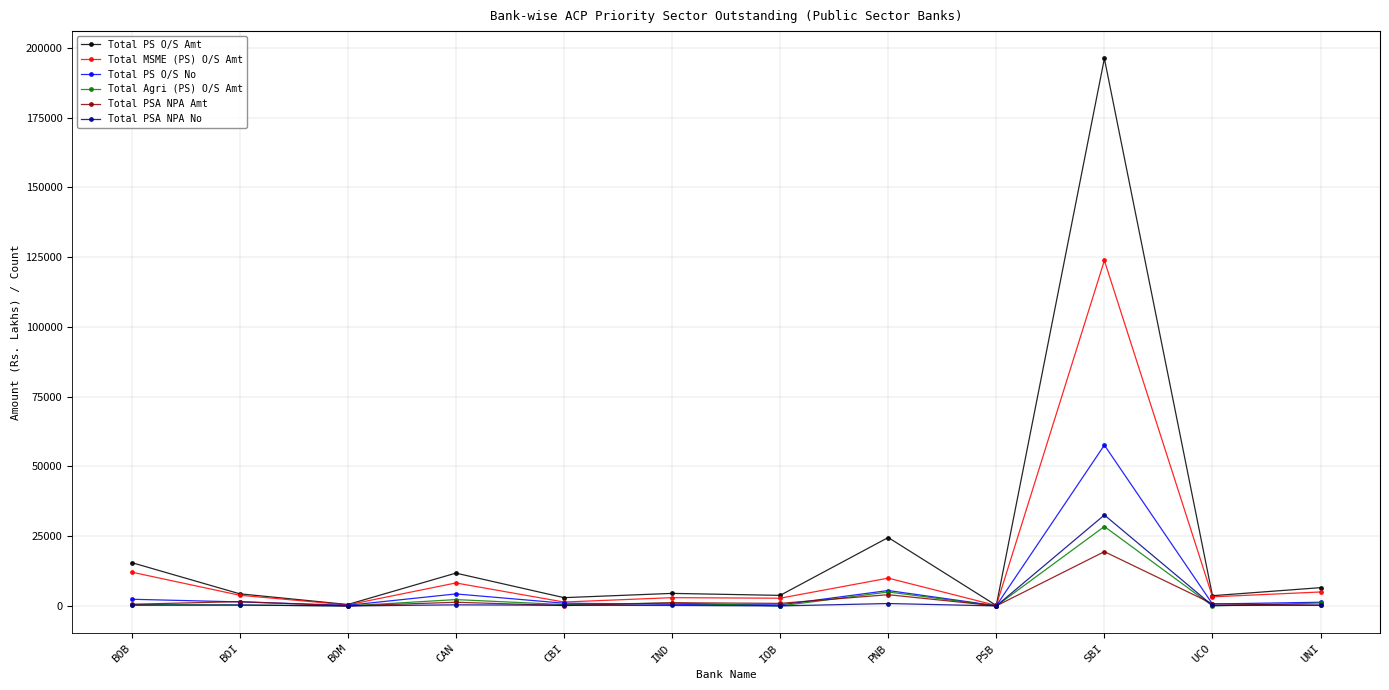

What is the maximum value for Total MSME (PS) O/S Amt?

123802.9